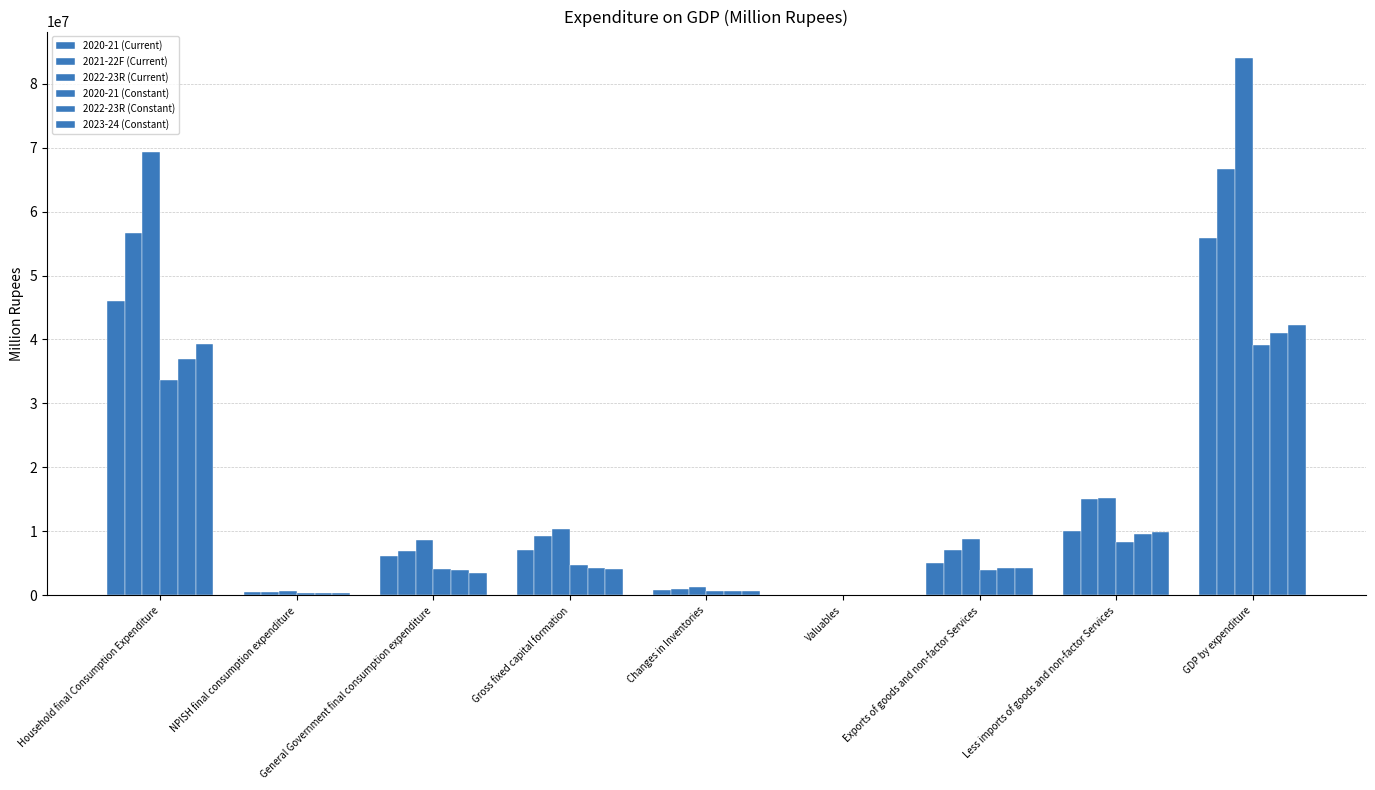

Read the 2022-23R (Constant) value at Household final Consumption Expenditure, to the nearest 50.

36955400